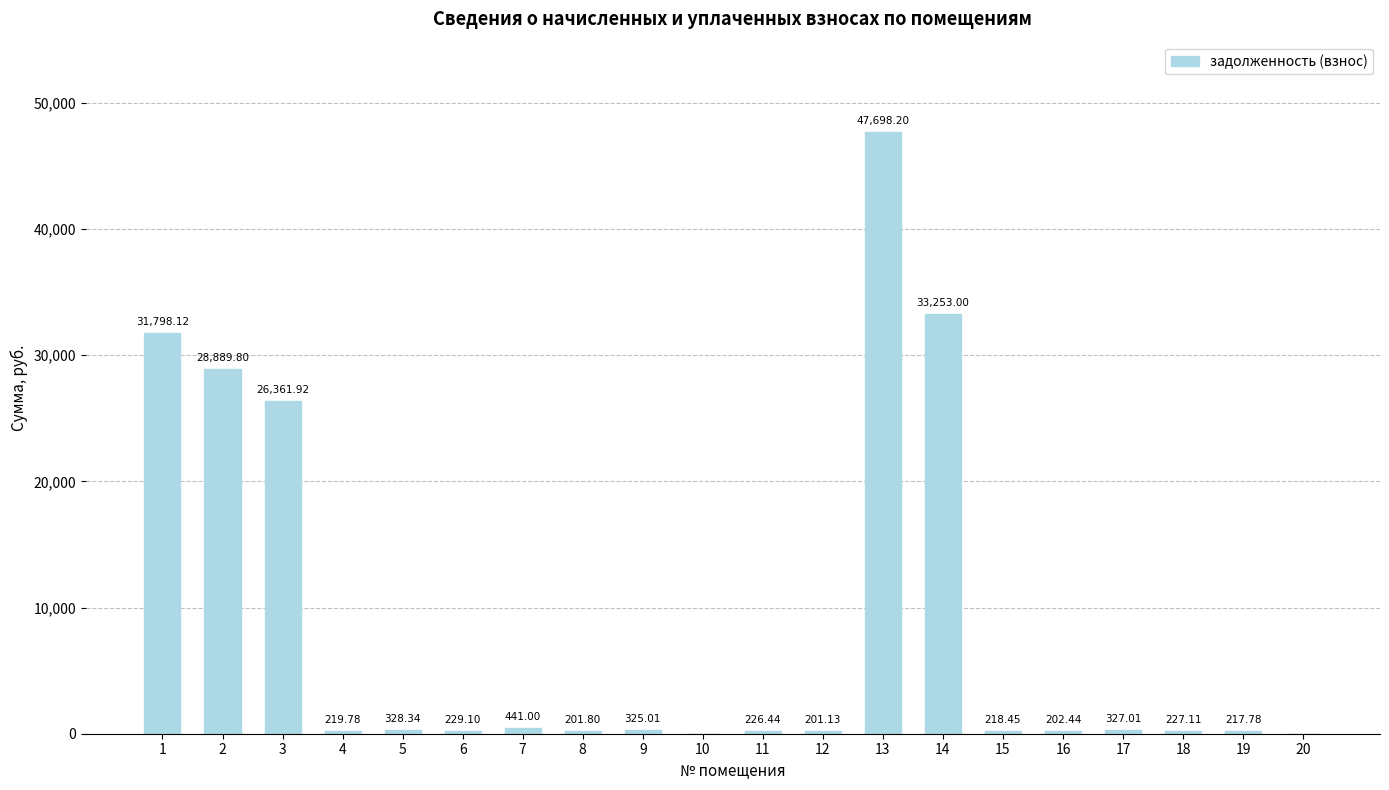

What is the sum of all values?

171366.4